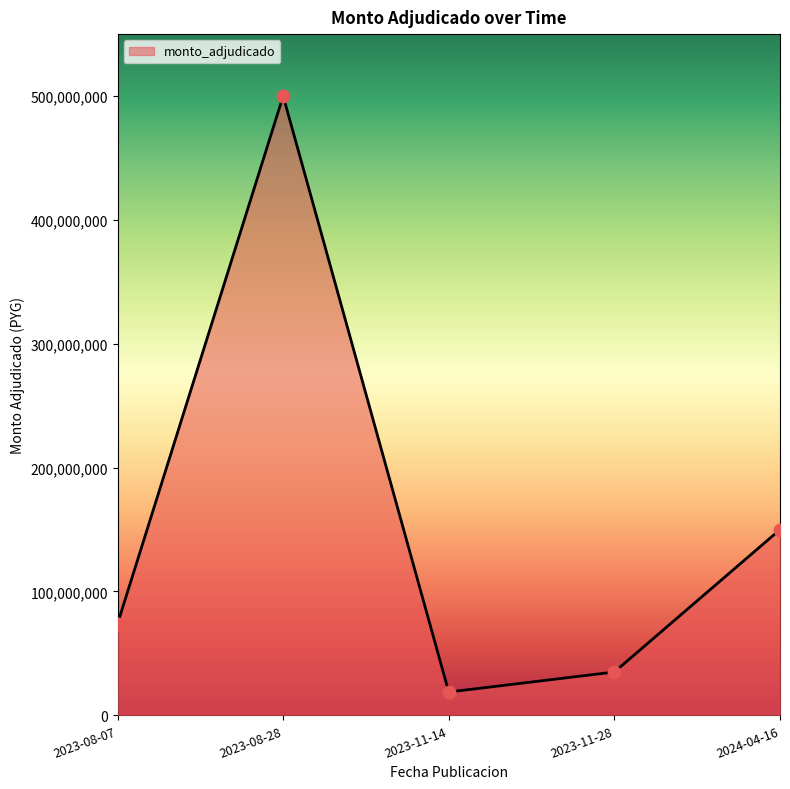

Approximately how many times larger is the value at 2023-11-28 compared to 2023-08-28?

0.1